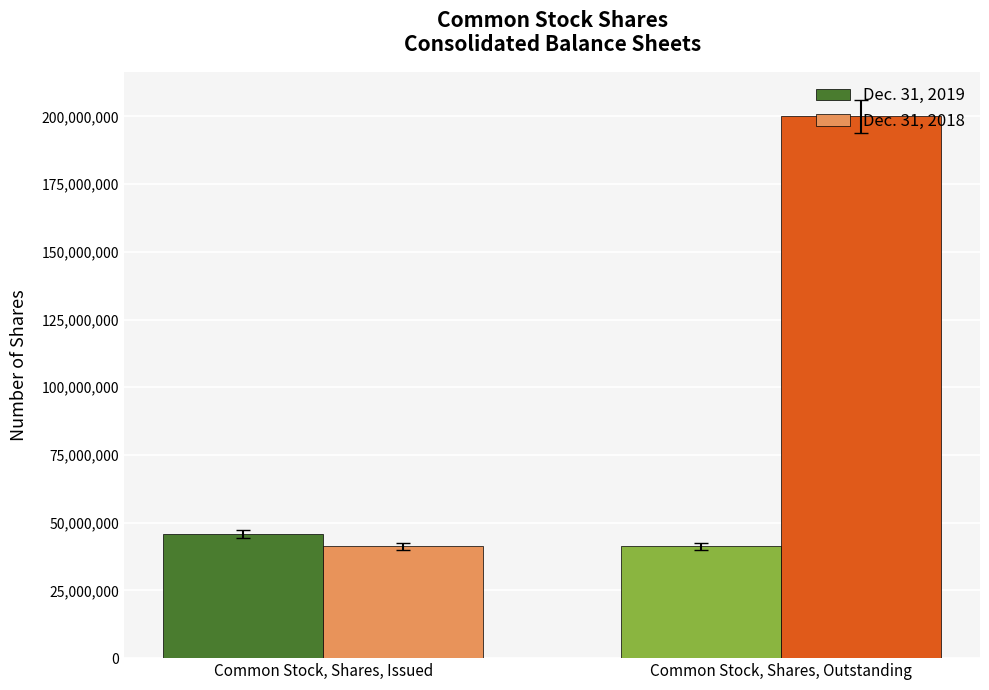

The value of Dec. 31, 2018 at Common Stock, Shares, Issued is 41227530. True or false?

True